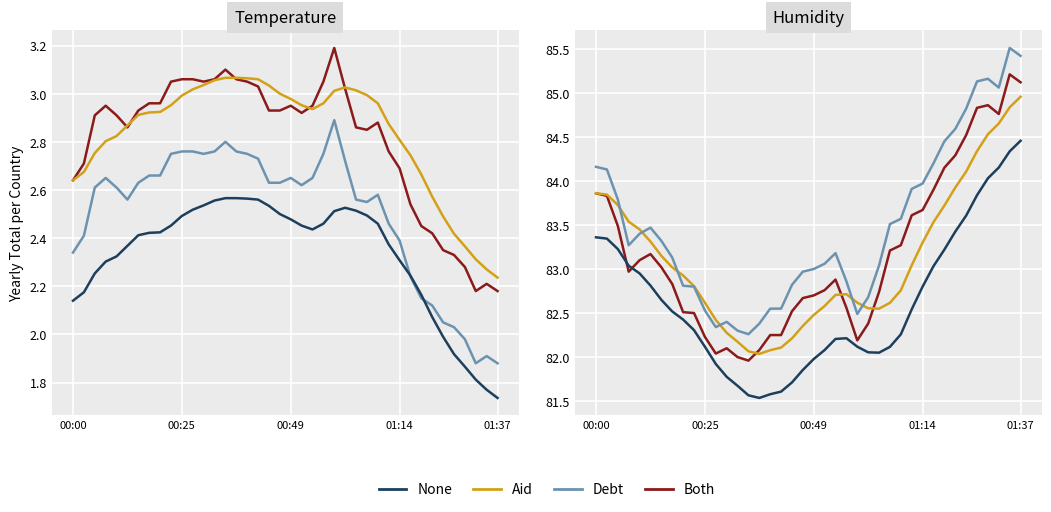

Count the number of categories in the chart.

40